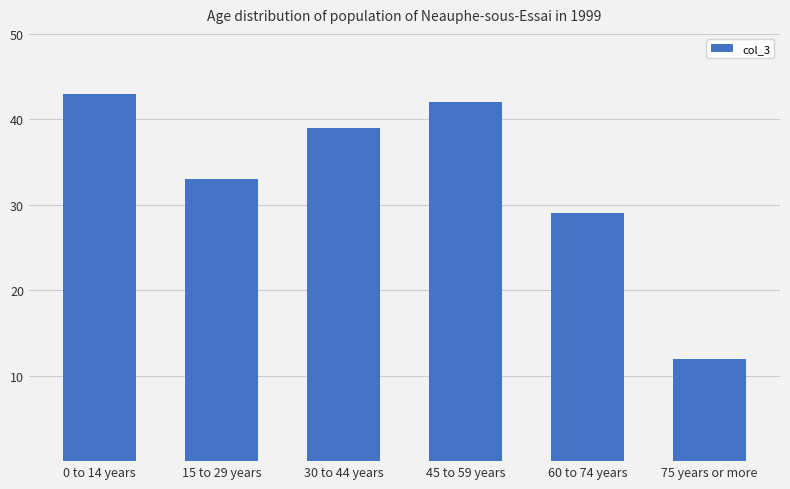

What position from the right is 15 to 29 years?

5